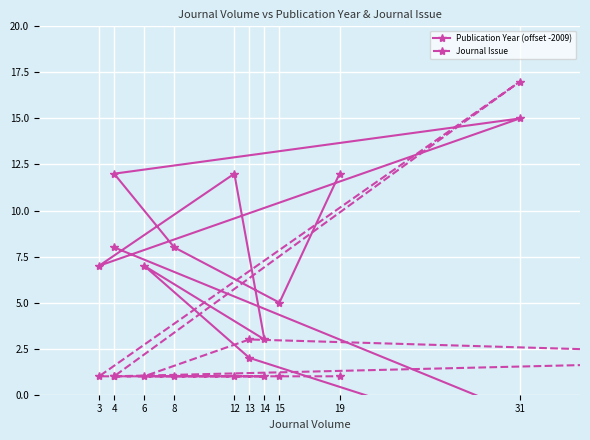

Reading right to left, what are all the values shown in this chart?

Publication Year (offset -2009): 12	5	8	12	15	7	12	3	7	2	-9	8
Journal Issue: 1	1	1	1	17	1	1	1	1	3	2	1